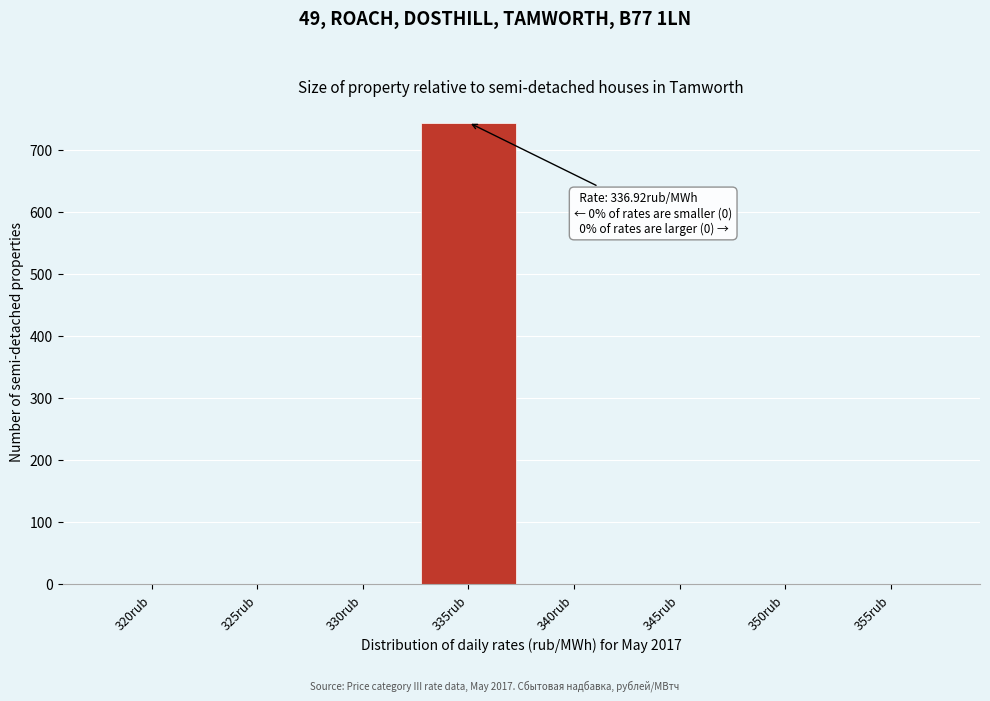

Reading right to left, extract all data points from this chart.

355rub=0	350rub=0	345rub=0	340rub=0	335rub=744	330rub=0	325rub=0	320rub=0